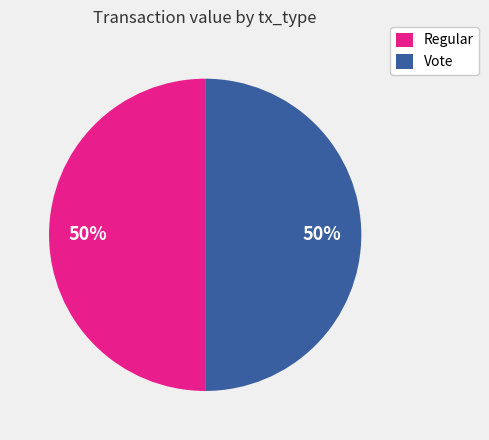

To the nearest percent, what is the difference between the largest and smallest slice percentages?

0%